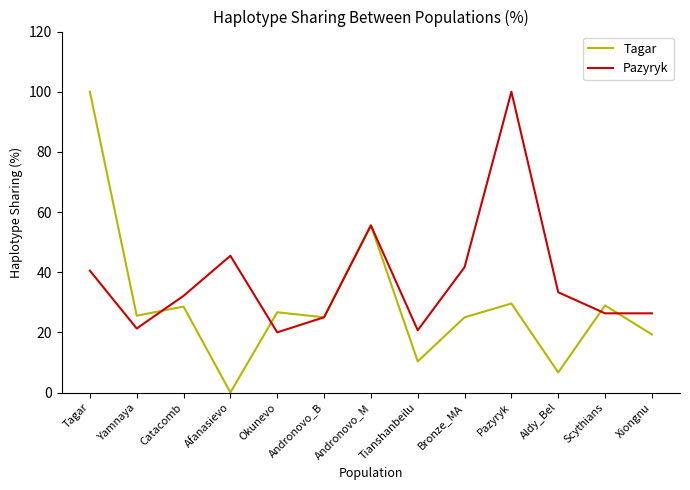

True or false: Tagar has more than 1 points higher than both neighbors.

True